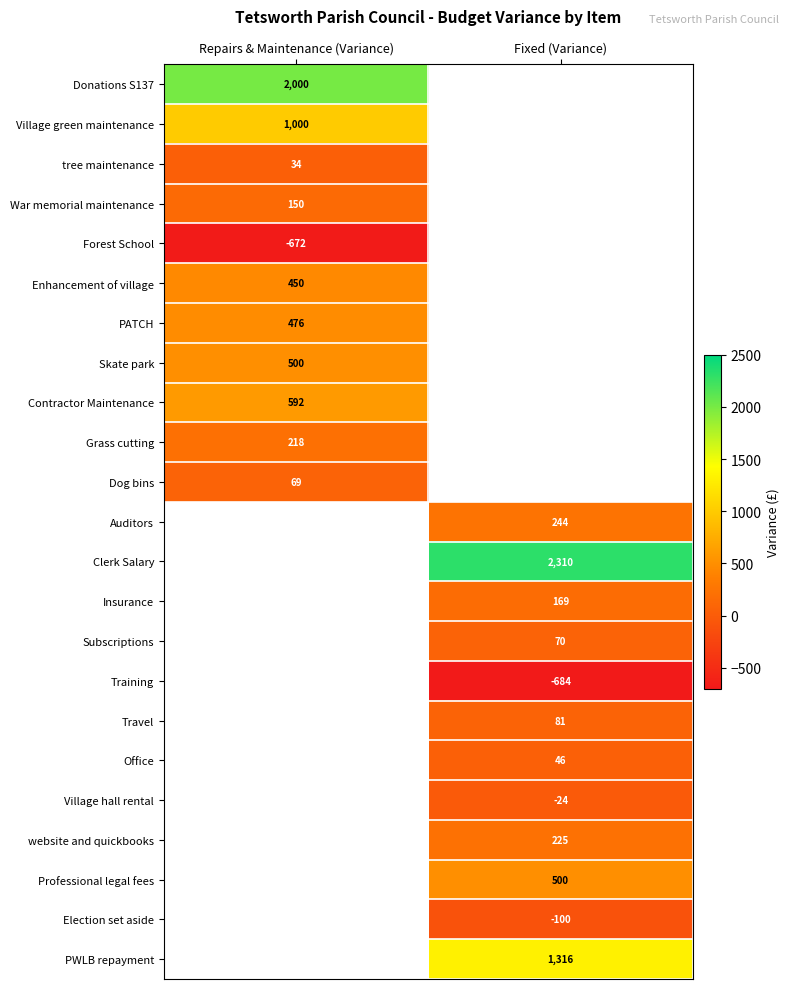

At how many categories does at least one series exceed 1997?

2